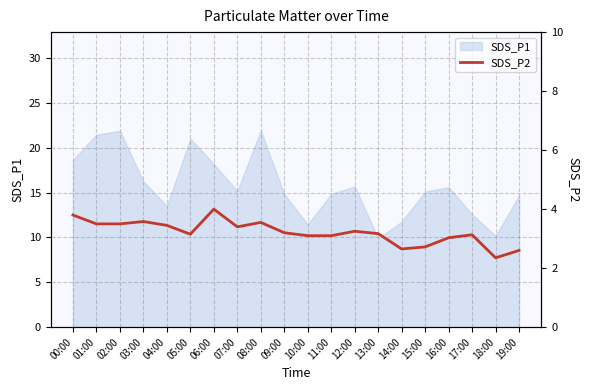

The value of SDS_P1 at 14:00 is 11.8. True or false?

True